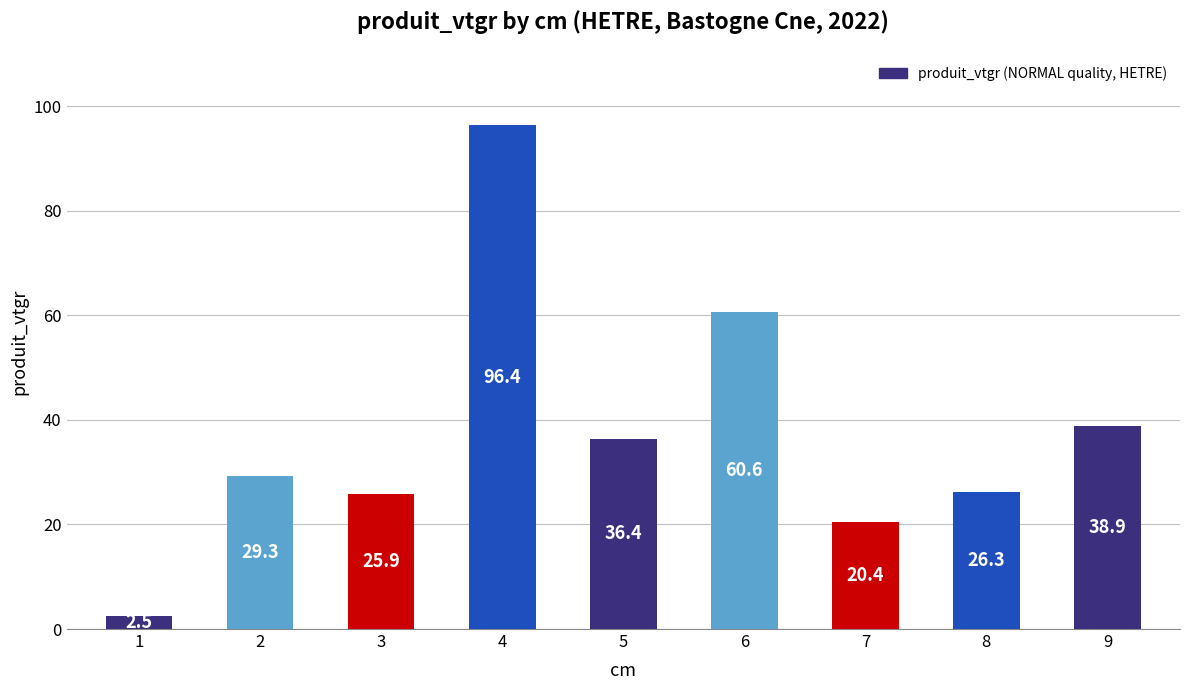

Which has a higher value, 2 or 7?

2